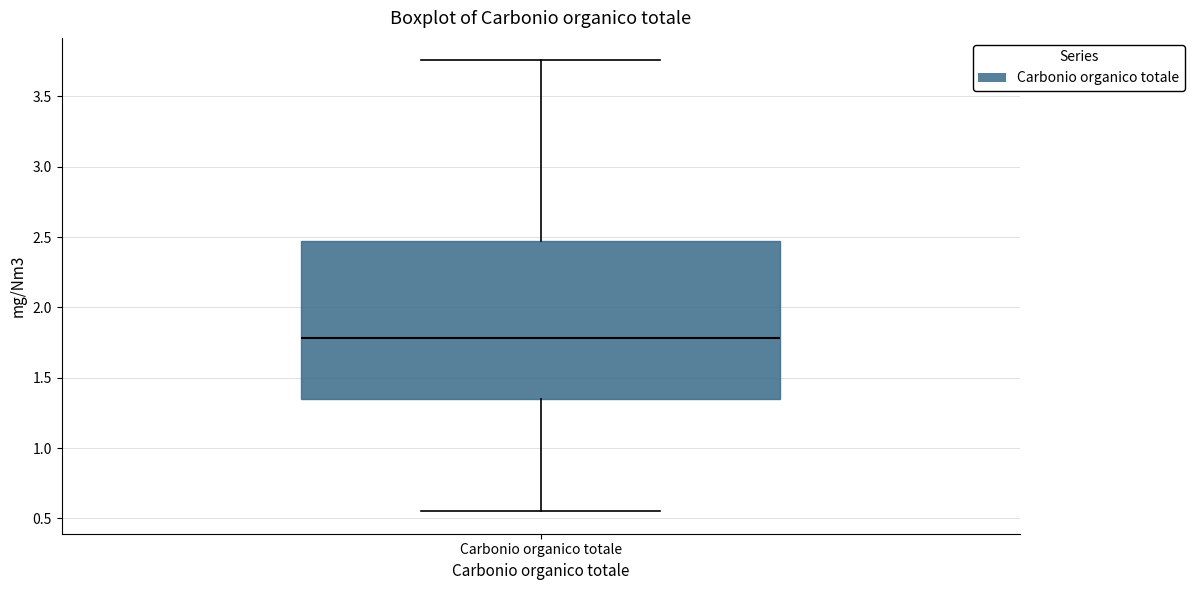

Transcribe this box plot: give where the median line is, the range the box spans, and where the two whiskers end, as read against the y-axis. The values are not printed on the chart, so give them approximately, as read against the axis.

median 1.80, box 1.35 to 2.45, whiskers 0.55 to 3.75